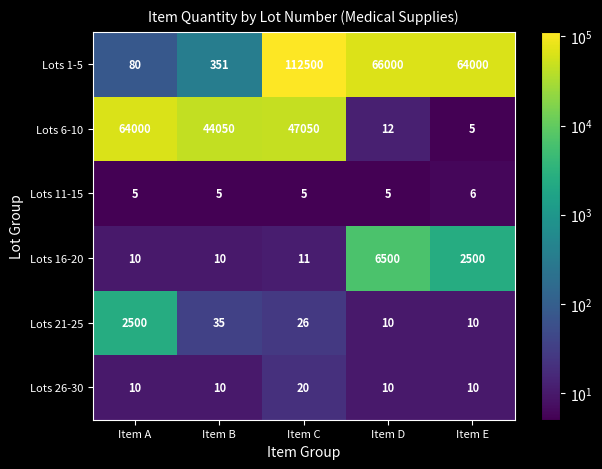

Reading left to right, transcribe all the data shown in this chart.

Lots 1-5: Item A=80	Item B=351	Item C=112500	Item D=66000	Item E=64000
Lots 6-10: Item A=64000	Item B=44050	Item C=47050	Item D=12	Item E=5
Lots 11-15: Item A=5	Item B=5	Item C=5	Item D=5	Item E=6
Lots 16-20: Item A=10	Item B=10	Item C=11	Item D=6500	Item E=2500
Lots 21-25: Item A=2500	Item B=35	Item C=26	Item D=10	Item E=10
Lots 26-30: Item A=10	Item B=10	Item C=20	Item D=10	Item E=10